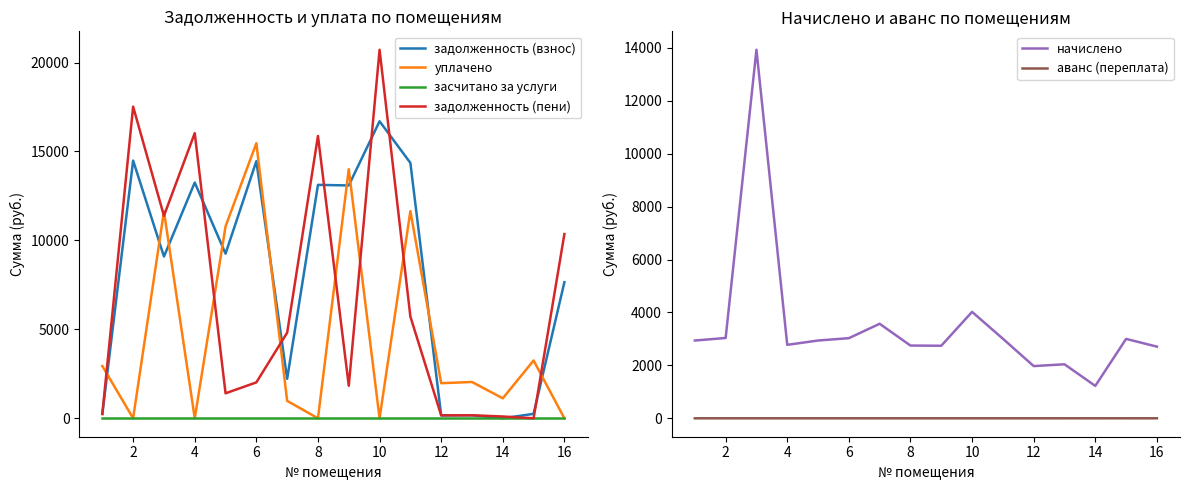

How many values in the уплачено series exceed 2041?

8